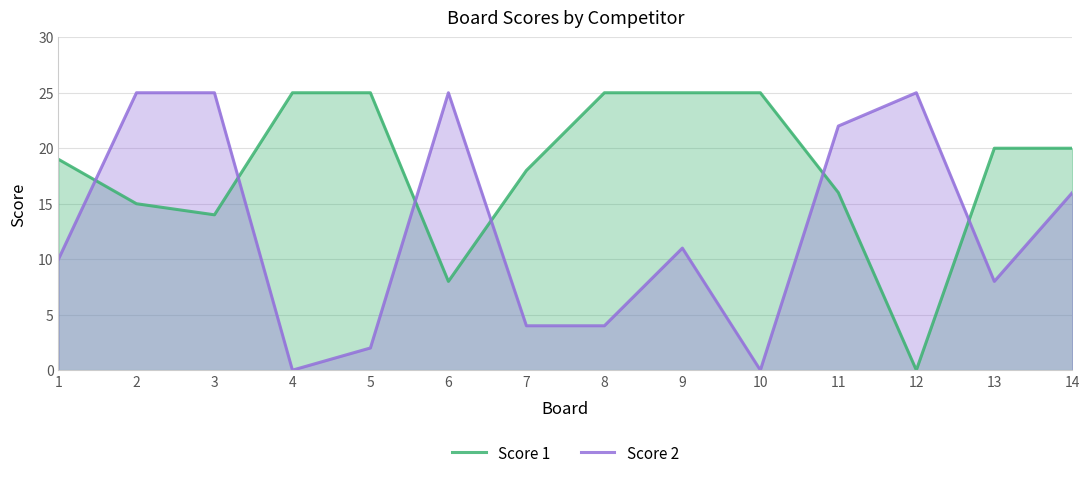

What is the value of the Score 1 point at the 6th from the left?

8